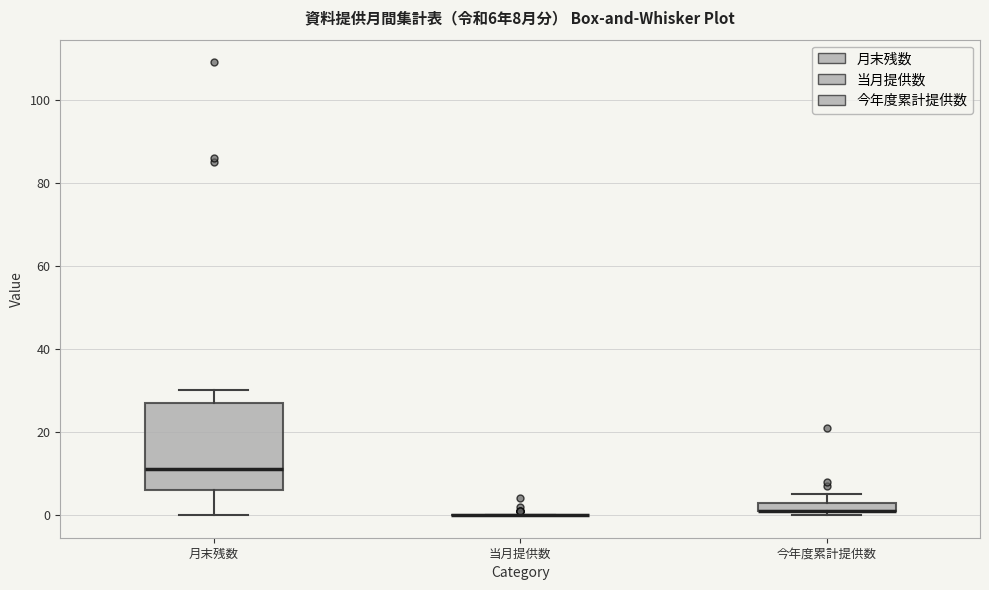

Comparing the boxes themselves (not the whiskers), which one is the tallest?

月末残数